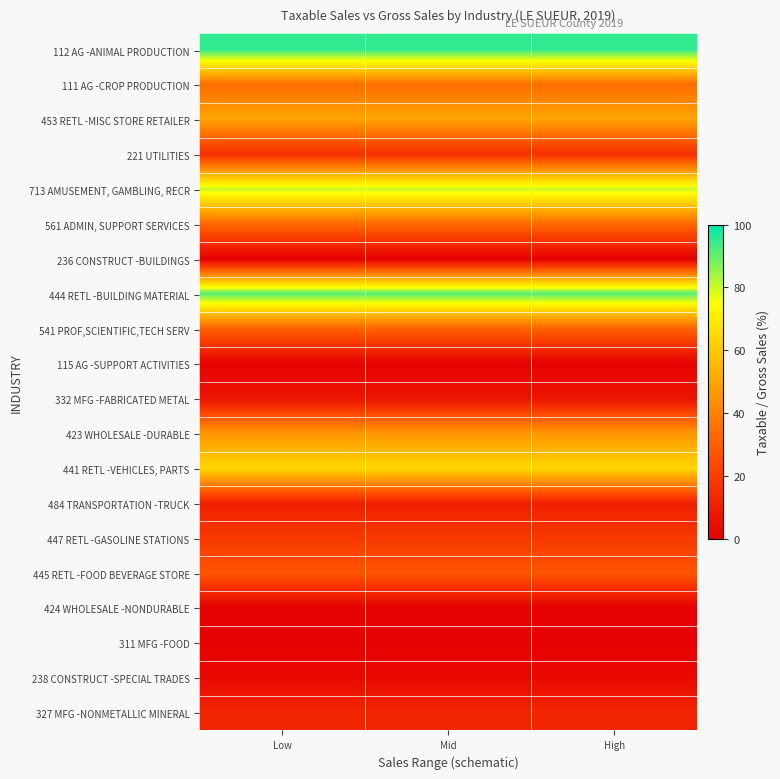

What is the total value across all series at Low?

622.8